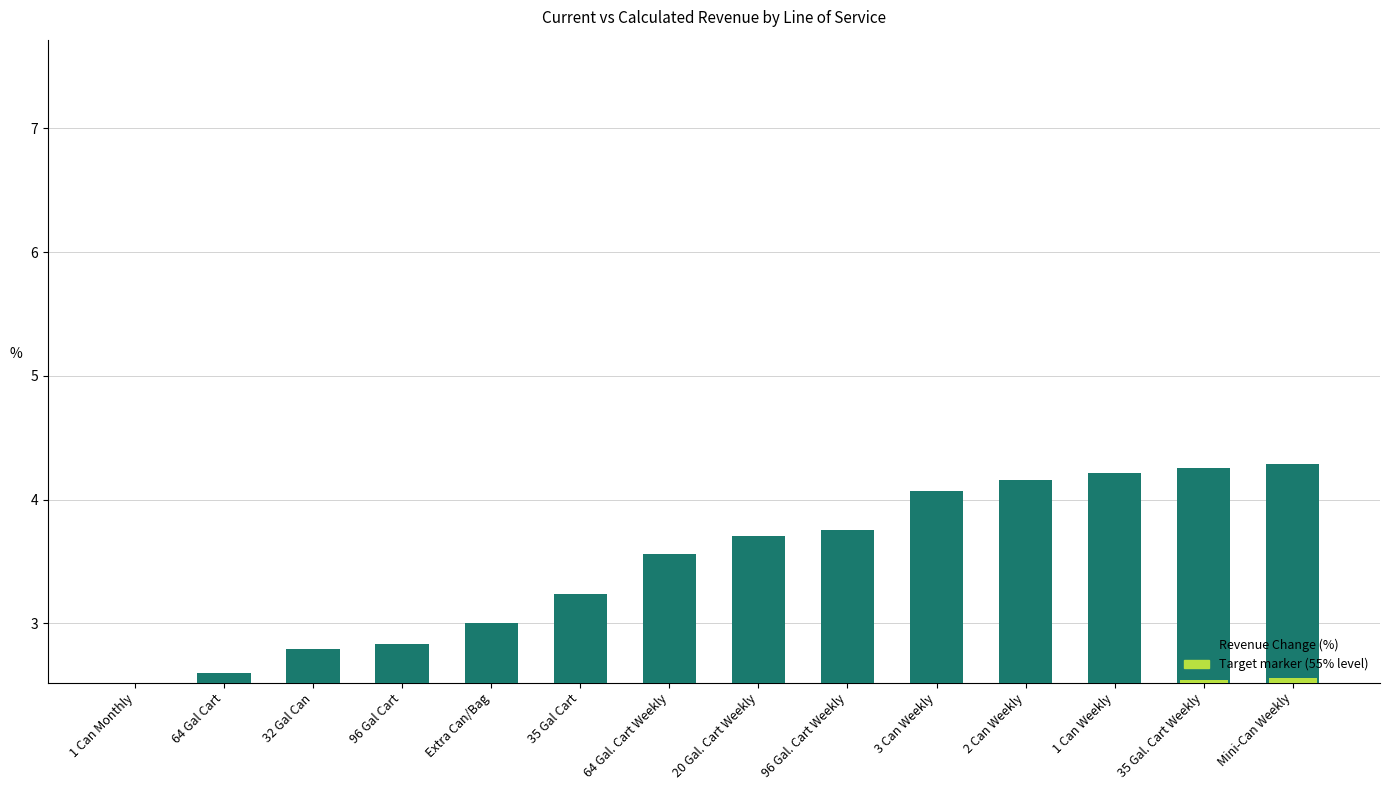

Between 96 Gal Cart and 2 Can Weekly, which is larger?

2 Can Weekly